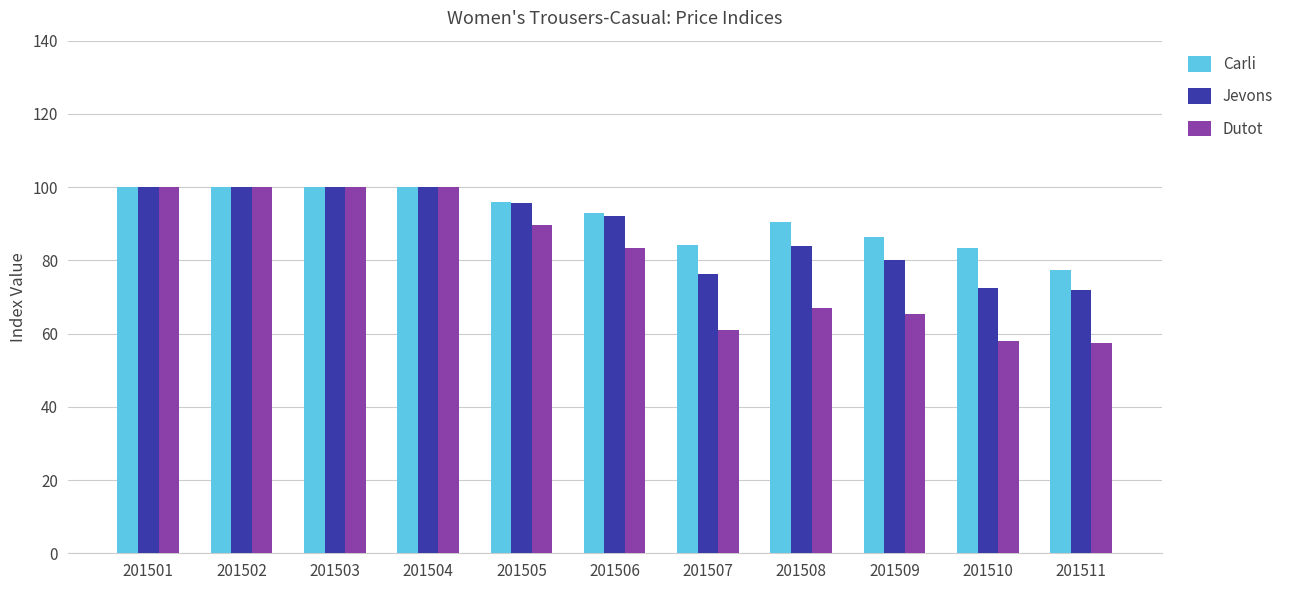

What is the total value across all series at 201505?

281.3